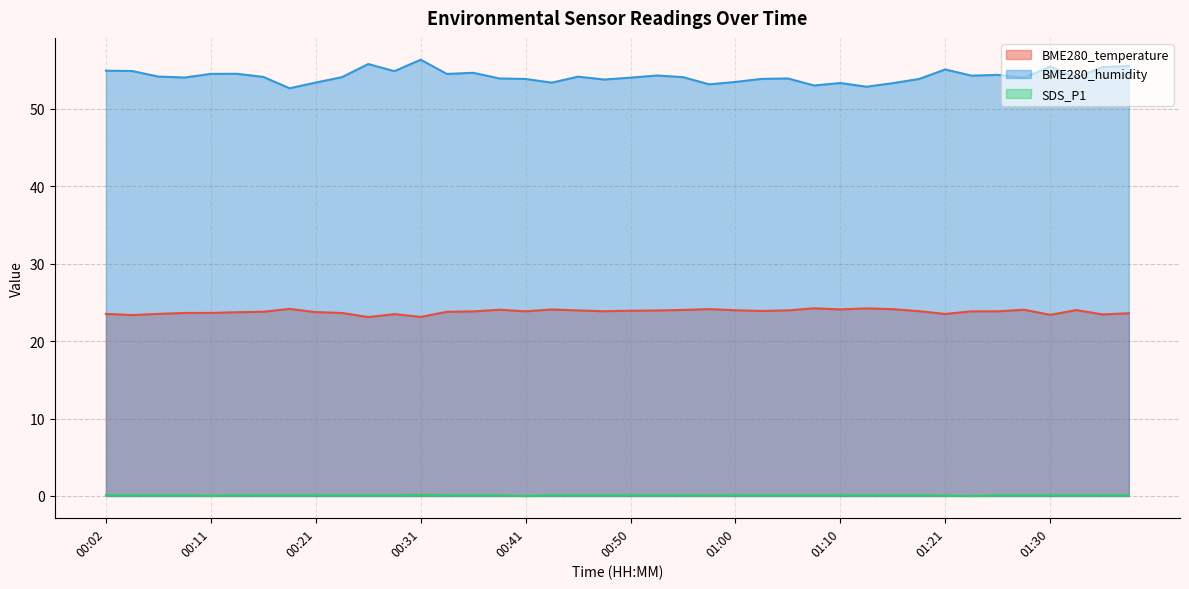

How many categories are shown in the chart?

40